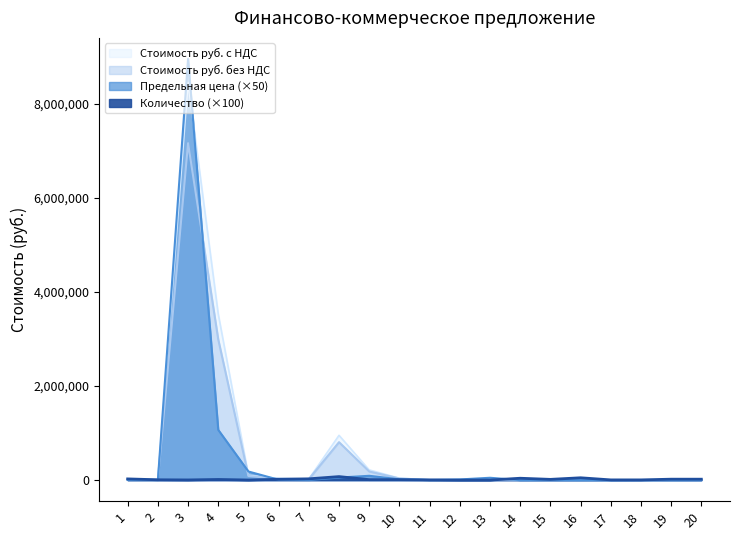

Count the number of categories in the chart.

20